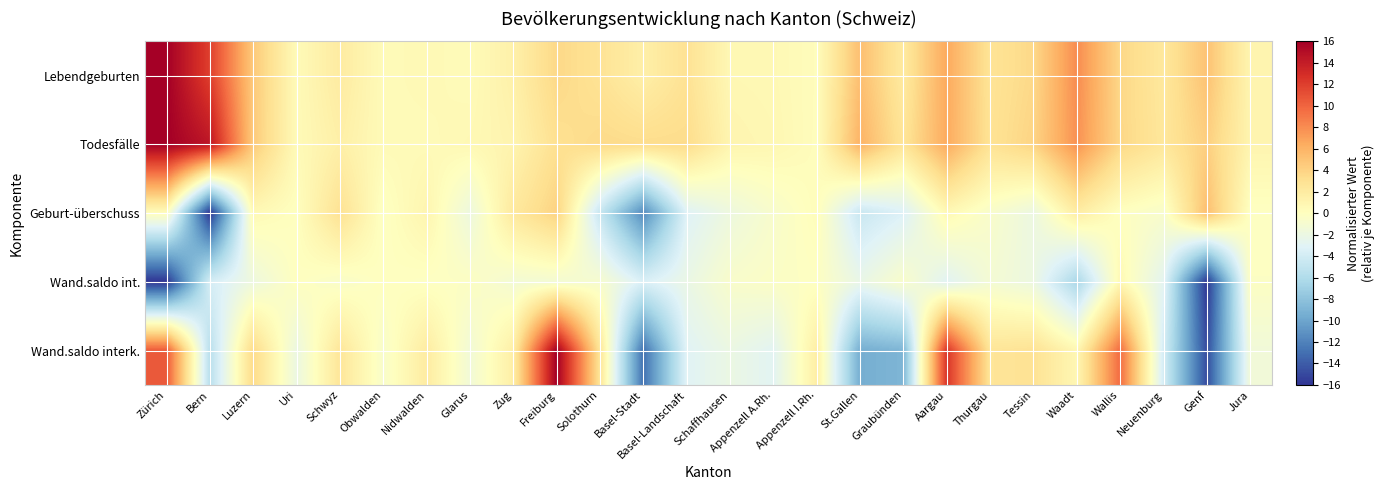

Reading left to right, list all the values displayed in this chart.

Lebendgeburten: Zürich=16.0	Bern=11.9	Luzern=4.7	Uri=0.5	Schwyz=2.0	Obwalden=0.4	Nidwalden=0.6	Glarus=0.4	Zug=1.4	Freiburg=3.7	Solothurn=2.8	Basel-Stadt=1.6	Basel-Landschaft=2.9	Schaffhausen=0.7	Appenzell A.Rh.=0.7	Appenzell I.Rh.=0.2	St.Gallen=5.3	Graubünden=2.1	Aargau=6.6	Thurgau=2.7	Tessin=3.6	Waadt=8.0	Wallis=3.7	Neuenburg=2.3	Genf=5.1	Jura=1.0
Todesfälle: Zürich=16.0	Bern=14.4	Luzern=4.6	Uri=0.5	Schwyz=1.5	Obwalden=0.5	Nidwalden=0.4	Glarus=0.7	Zug=1.1	Freiburg=3.0	Solothurn=3.5	Basel-Stadt=3.4	Basel-Landschaft=3.4	Schaffhausen=1.0	Appenzell A.Rh.=0.8	Appenzell I.Rh.=0.2	St.Gallen=6.0	Graubünden=2.6	Aargau=6.5	Thurgau=2.8	Tessin=4.0	Waadt=7.8	Wallis=3.7	Neuenburg=2.4	Genf=4.3	Jura=1.0
Geburt-überschuss: Zürich=0.2	Bern=-16.0	Luzern=0.6	Uri=-0.0	Schwyz=2.9	Obwalden=-0.2	Nidwalden=1.0	Glarus=-1.8	Zug=2.2	Freiburg=4.0	Solothurn=-4.7	Basel-Stadt=-11.5	Basel-Landschaft=-3.2	Schaffhausen=-1.8	Appenzell A.Rh.=-0.7	Appenzell I.Rh.=0.2	St.Gallen=-4.6	Graubünden=-3.3	Aargau=0.6	Thurgau=-0.7	Tessin=-1.9	Waadt=1.8	Wallis=-0.1	Neuenburg=-0.7	Genf=5.3	Jura=-0.2
Wand.saldo int.: Zürich=-16.0	Bern=-3.8	Luzern=-1.8	Uri=-0.0	Schwyz=-0.6	Obwalden=-0.0	Nidwalden=-0.2	Glarus=-0.2	Zug=-1.2	Freiburg=-1.1	Solothurn=-0.9	Basel-Stadt=-3.5	Basel-Landschaft=-2.1	Schaffhausen=-0.7	Appenzell A.Rh.=-0.4	Appenzell I.Rh.=-0.2	St.Gallen=-2.2	Graubünden=-0.7	Aargau=-3.0	Thurgau=-1.1	Tessin=-1.9	Waadt=-6.3	Wallis=0.7	Neuenburg=-2.8	Genf=-15.9	Jura=-0.3
Wand.saldo interk.: Zürich=10.5	Bern=-5.6	Luzern=3.5	Uri=-1.9	Schwyz=2.5	Obwalden=-0.7	Nidwalden=1.9	Glarus=-1.3	Zug=1.6	Freiburg=16.0	Solothurn=2.7	Basel-Stadt=-12.9	Basel-Landschaft=-3.1	Schaffhausen=-2.0	Appenzell A.Rh.=-2.9	Appenzell I.Rh.=1.7	St.Gallen=-9.4	Graubünden=-8.9	Aargau=12.5	Thurgau=2.6	Tessin=2.9	Waadt=0.8	Wallis=9.7	Neuenburg=-3.8	Genf=-14.8	Jura=-1.4